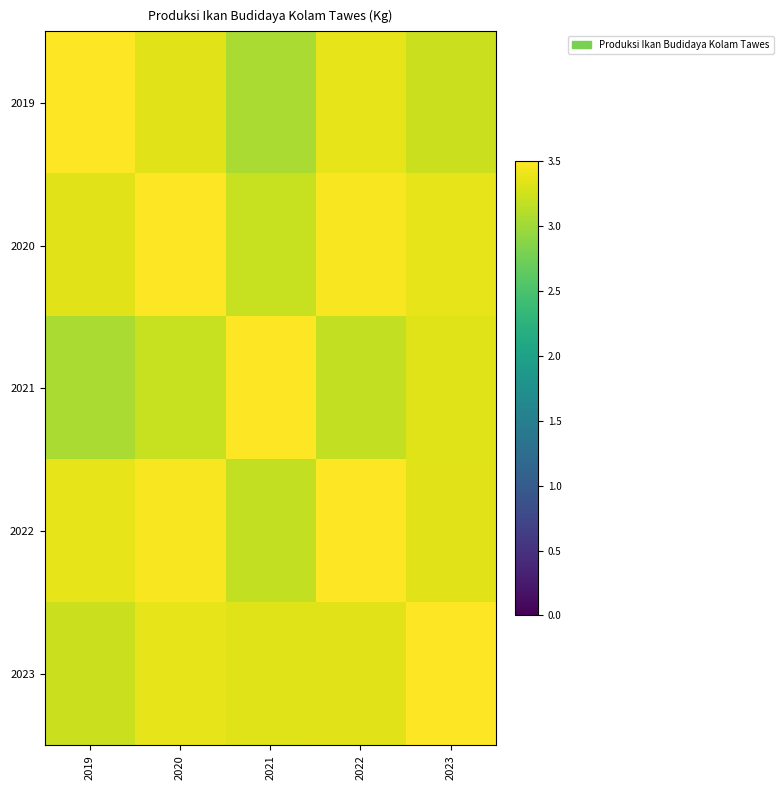

Count the number of categories in the chart.

5